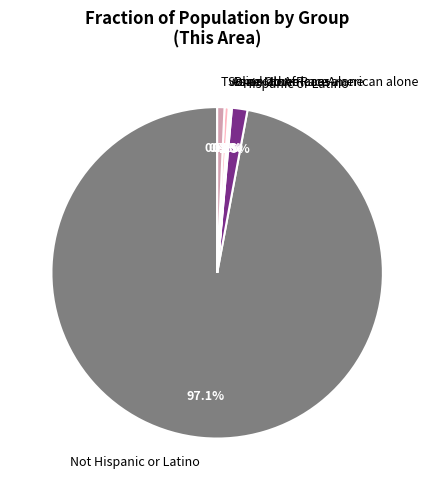

Which category has the biggest portion of the pie?

Not Hispanic or Latino